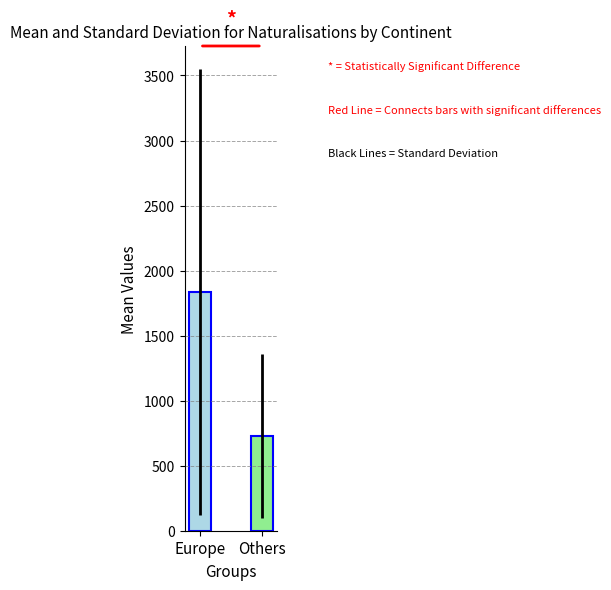

The value of Naturalisations facilitées at Asie is 68. True or false?

False